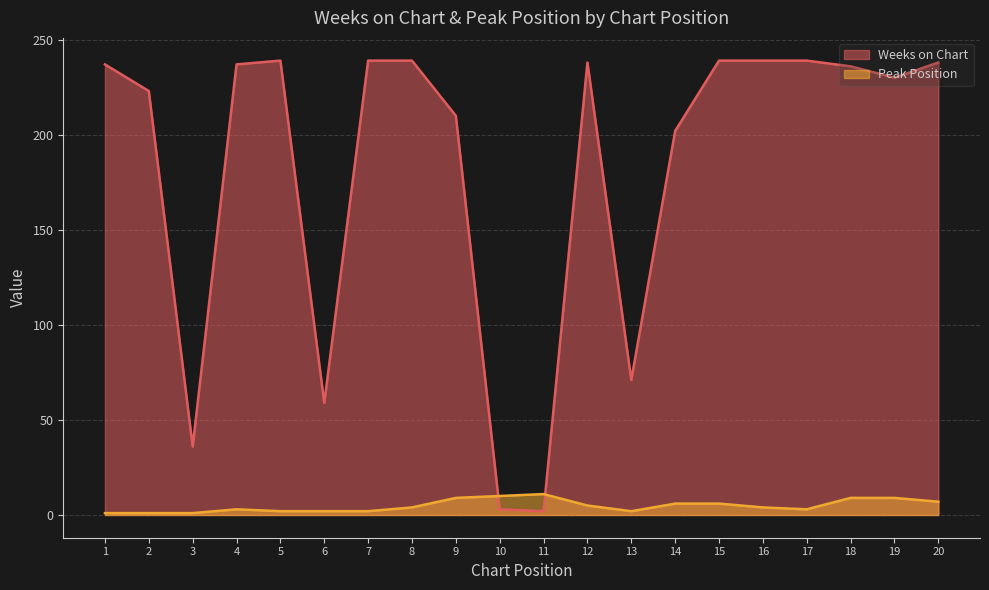

Reading left to right, extract all data points from this chart.

Weeks on Chart: 237	223	36	237	239	59	239	239	210	3	2	238	71	202	239	239	239	236	230	238
Peak Position: 1	1	1	3	2	2	2	4	9	10	11	5	2	6	6	4	3	9	9	7